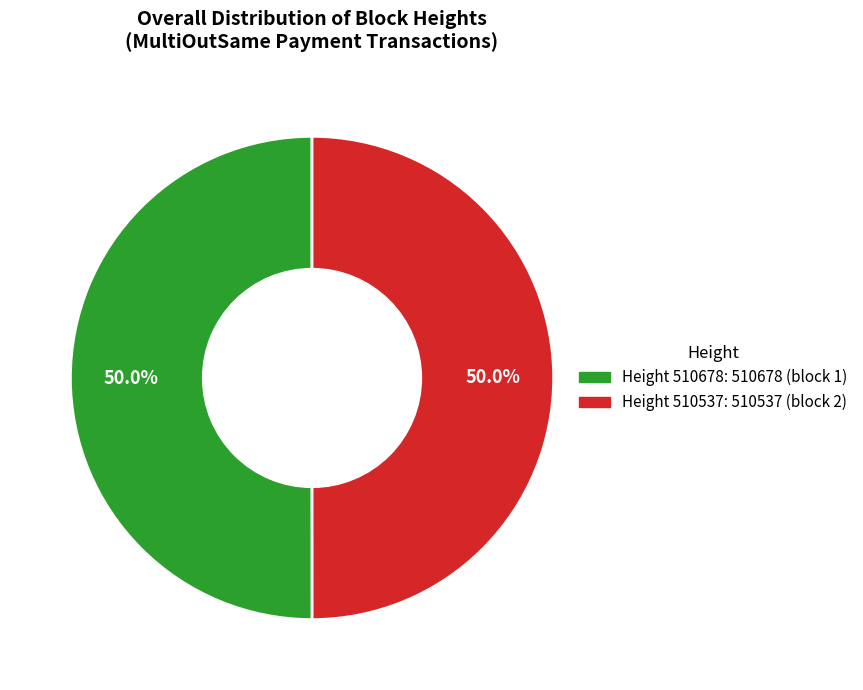

Count the number of slices in the pie.

2